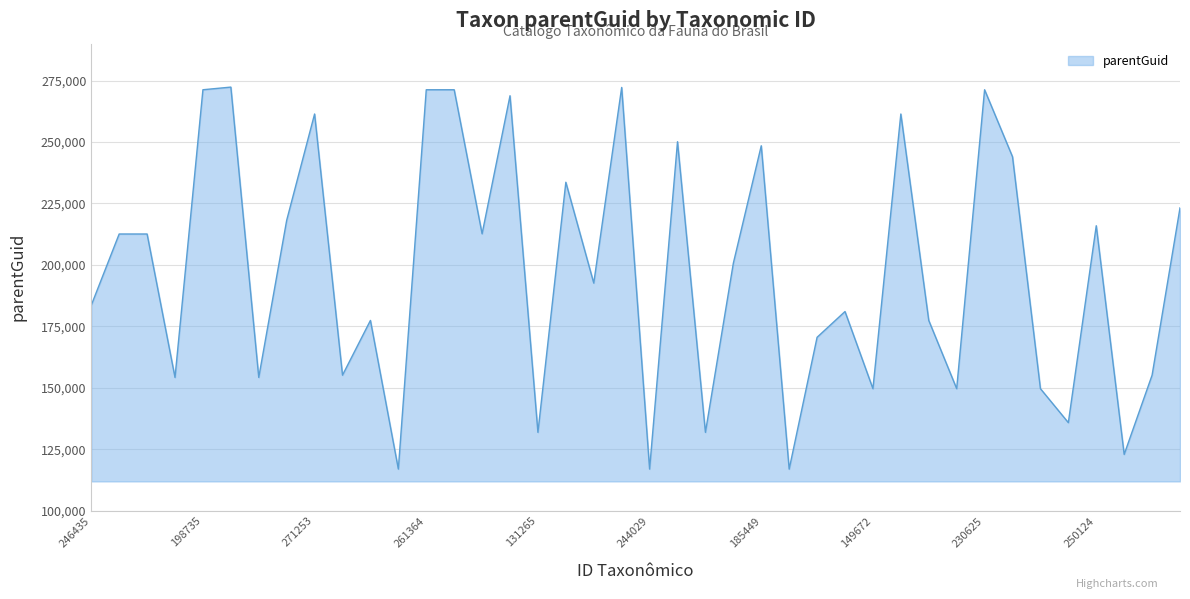

What is the maximum value shown in the chart?

272333